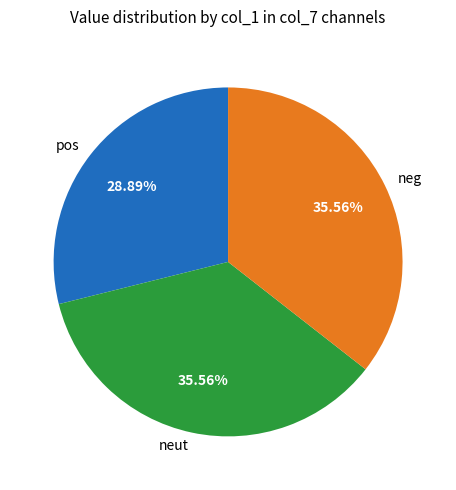

Is the sum of neut and neg greater than half?

Yes